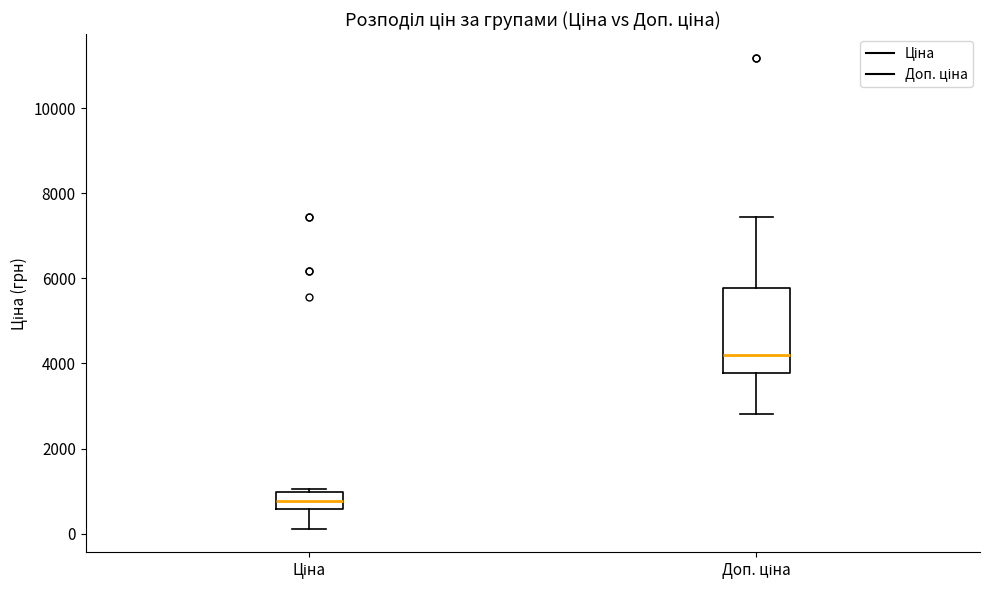

Where is the upper edge of the box for Доп. ціна on the y-axis? The values are not printed on the chart, so give them approximately, as read against the axis.

5800